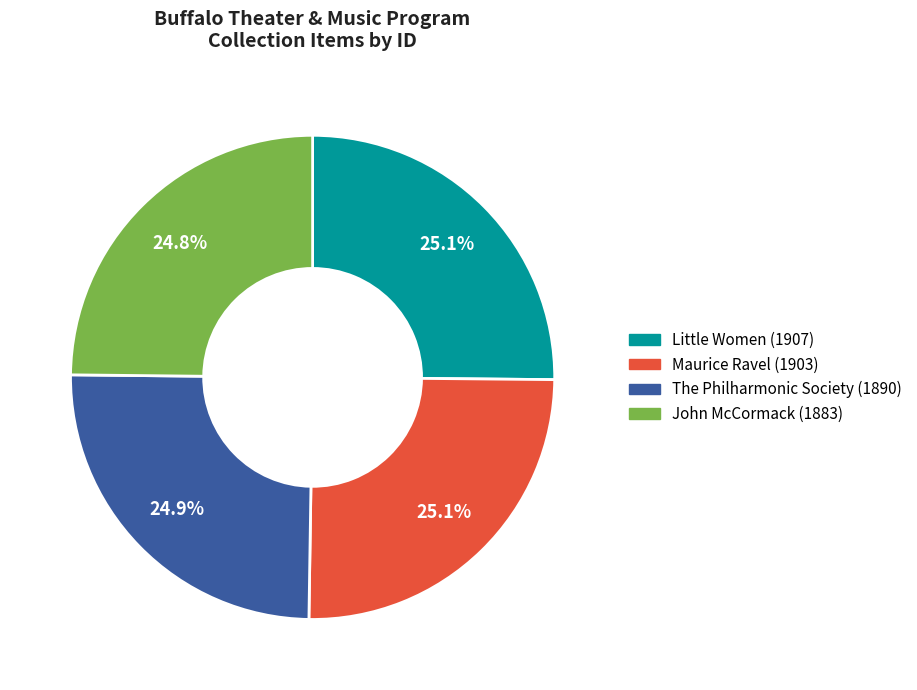

What percentage is the Little Women (1907) slice, to the nearest percent?

25%